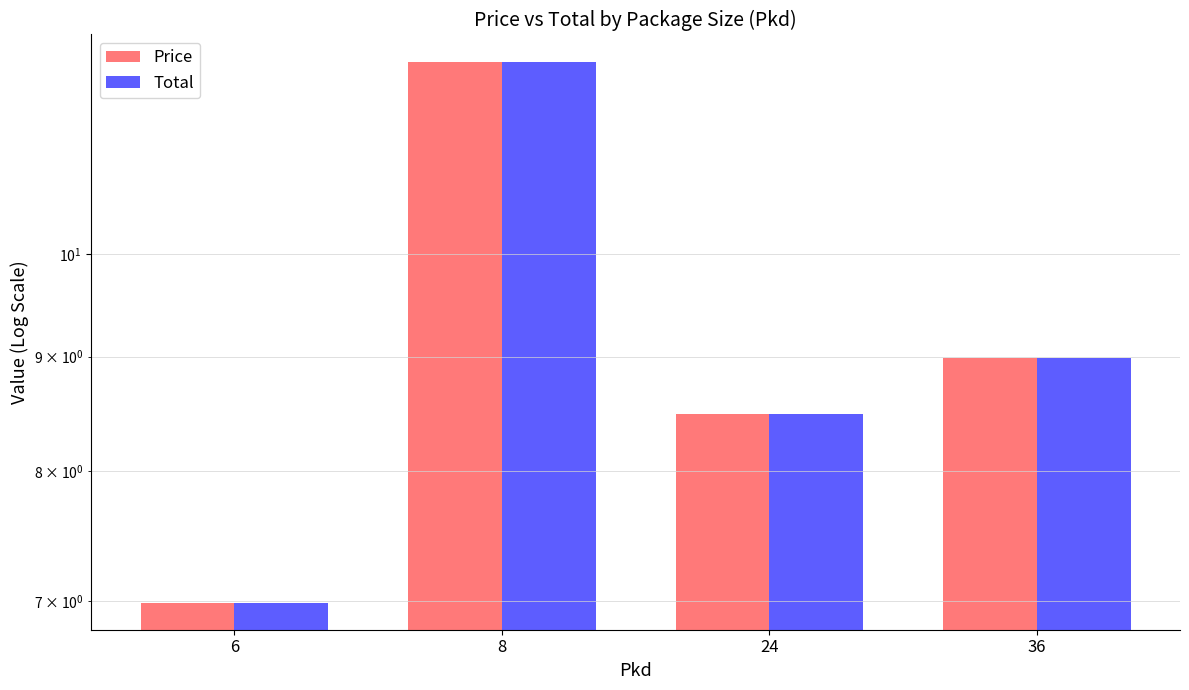

Reading left to right, transcribe all the data shown in this chart.

Price: 6=7.0	8=12.2	24=8.5	36=9.0
Total: 6=7.0	8=12.2	24=8.5	36=9.0